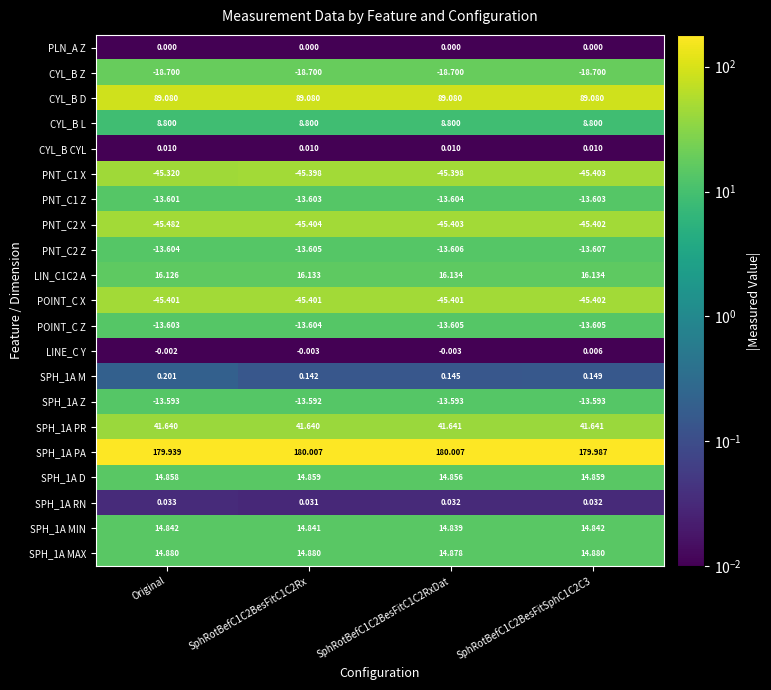

Which label corresponds to the smallest value in the chart?

Original